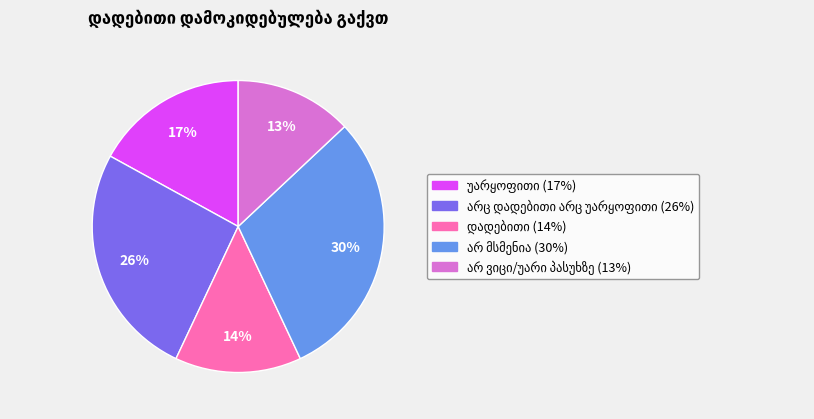

Is there any slice that represents more than half of the pie?

No